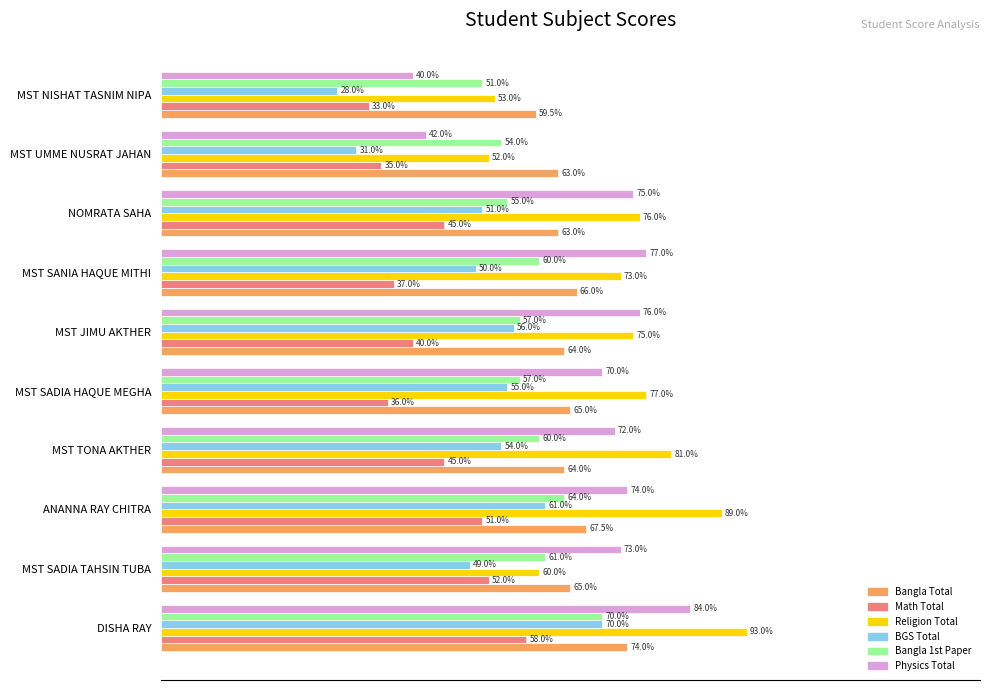

Is the value of Physics Total at ANANNA RAY CHITRA greater than the value of Bangla 1st Paper at MST JIMU AKTHER?

Yes